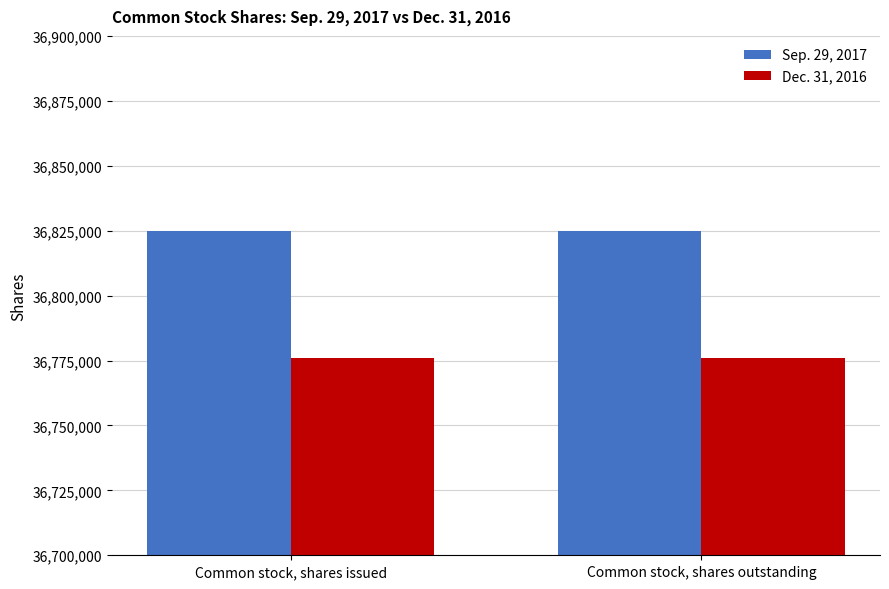

The Dec. 31, 2016 series shows 36776000 at Common stock, shares issued. True or false?

True